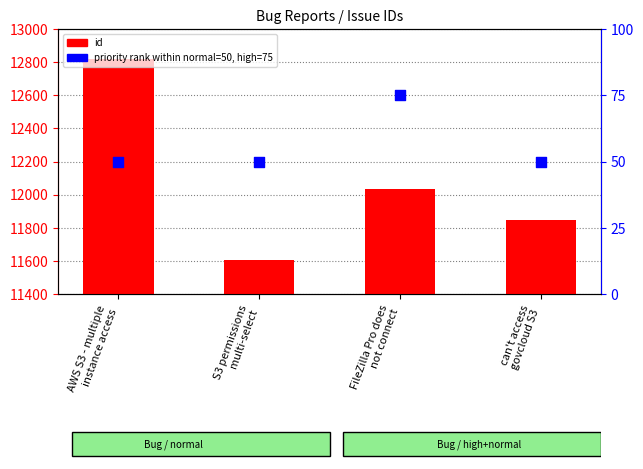

What are all the series names shown in the legend?

id, priority rank